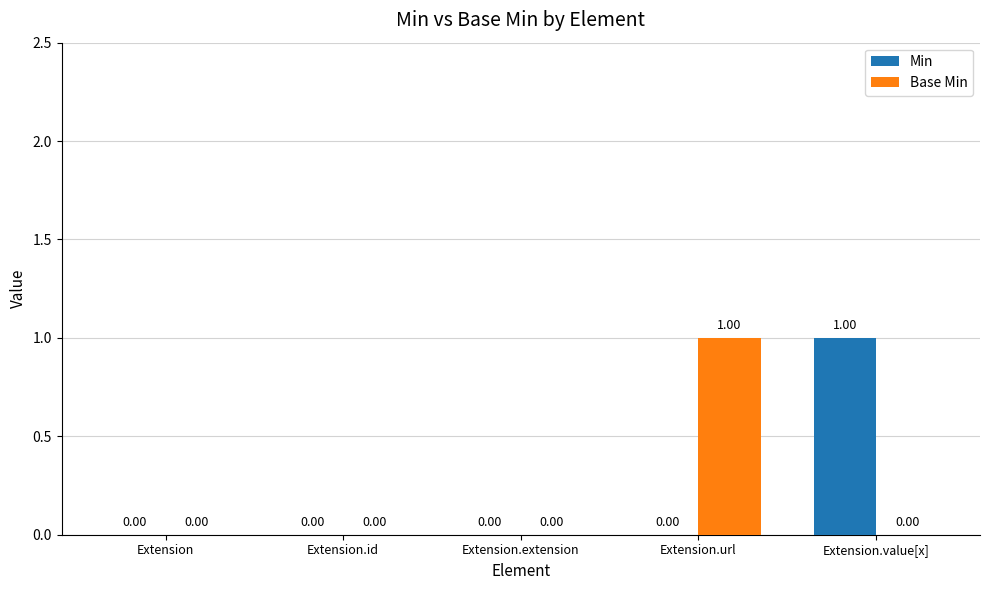

Are the bars grouped side by side (vs. stacked)?

Yes